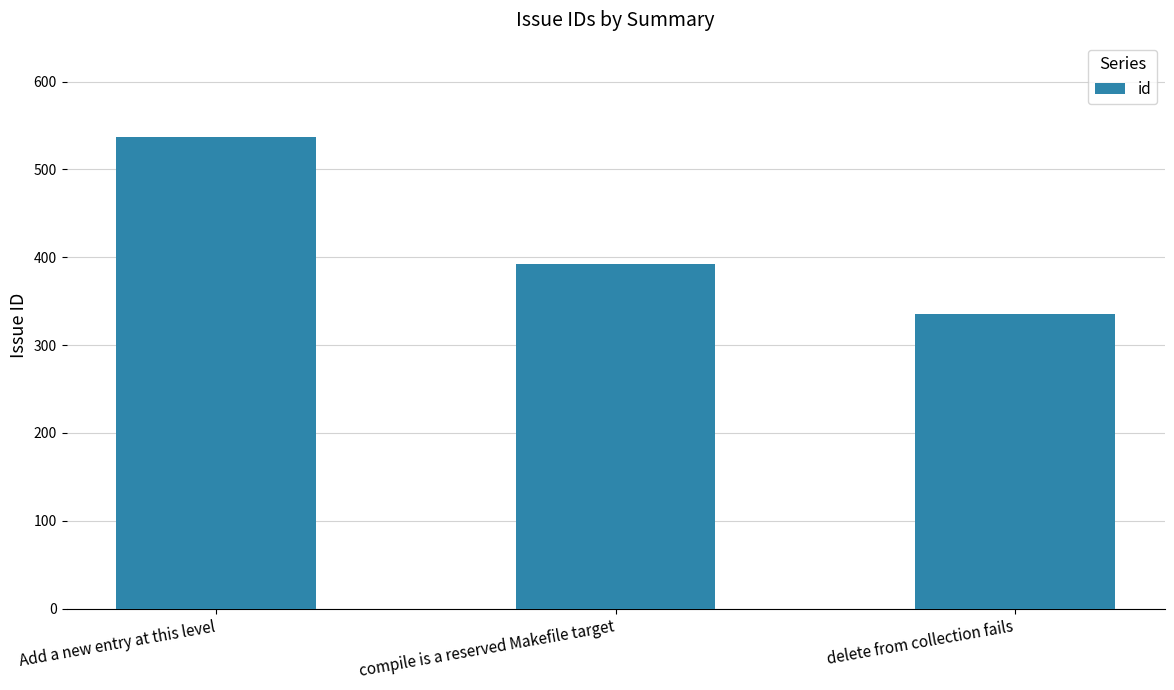

Between compile is a reserved Makefile target and delete from collection fails, which is larger?

compile is a reserved Makefile target